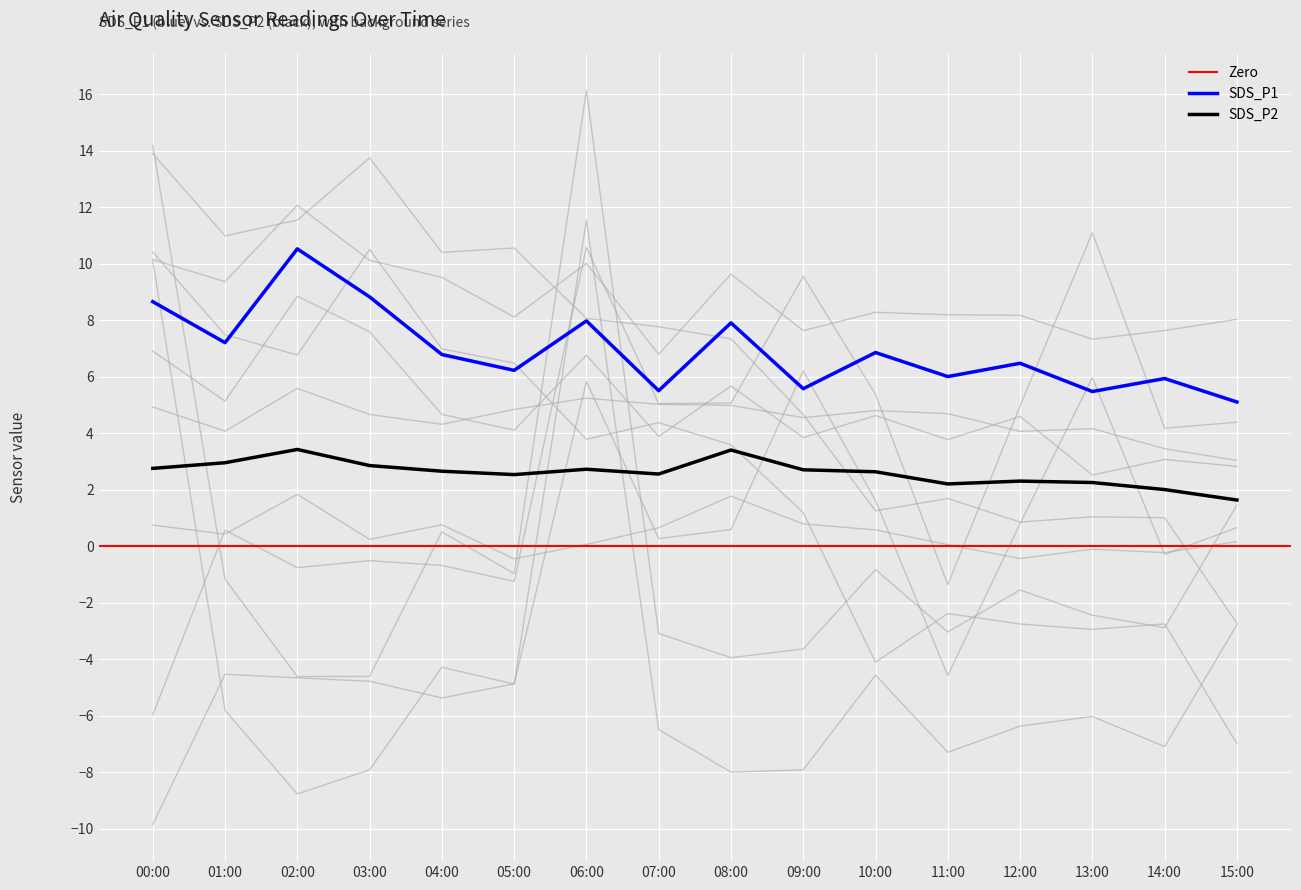

True or false: SDS_P1 and SDS_P2 intersect in this chart.

False